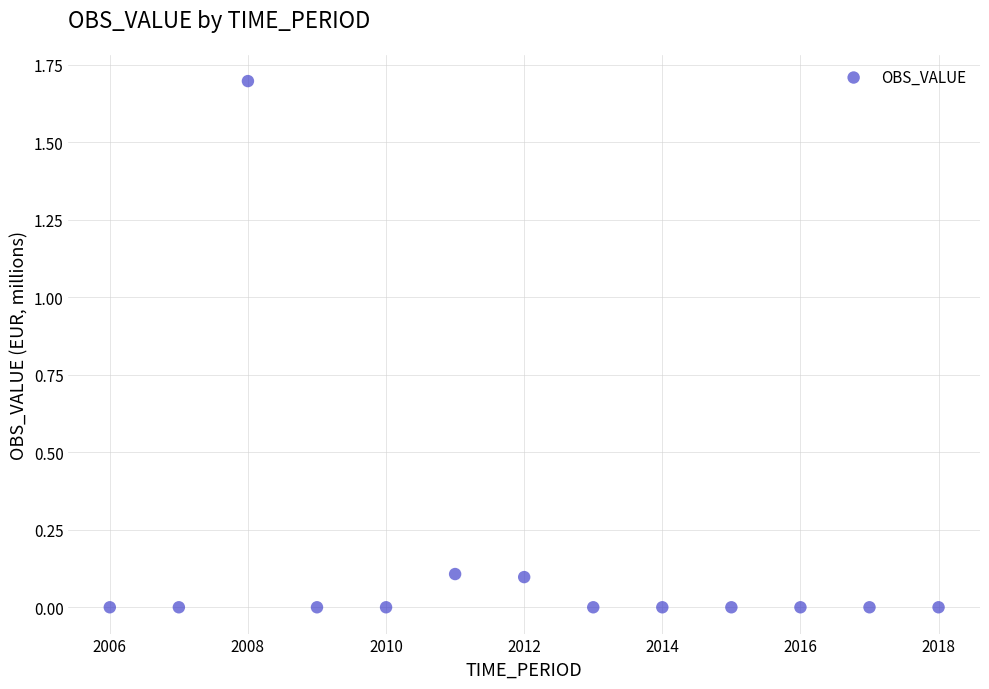

What is the range of Y values (max minus min)?

1.7